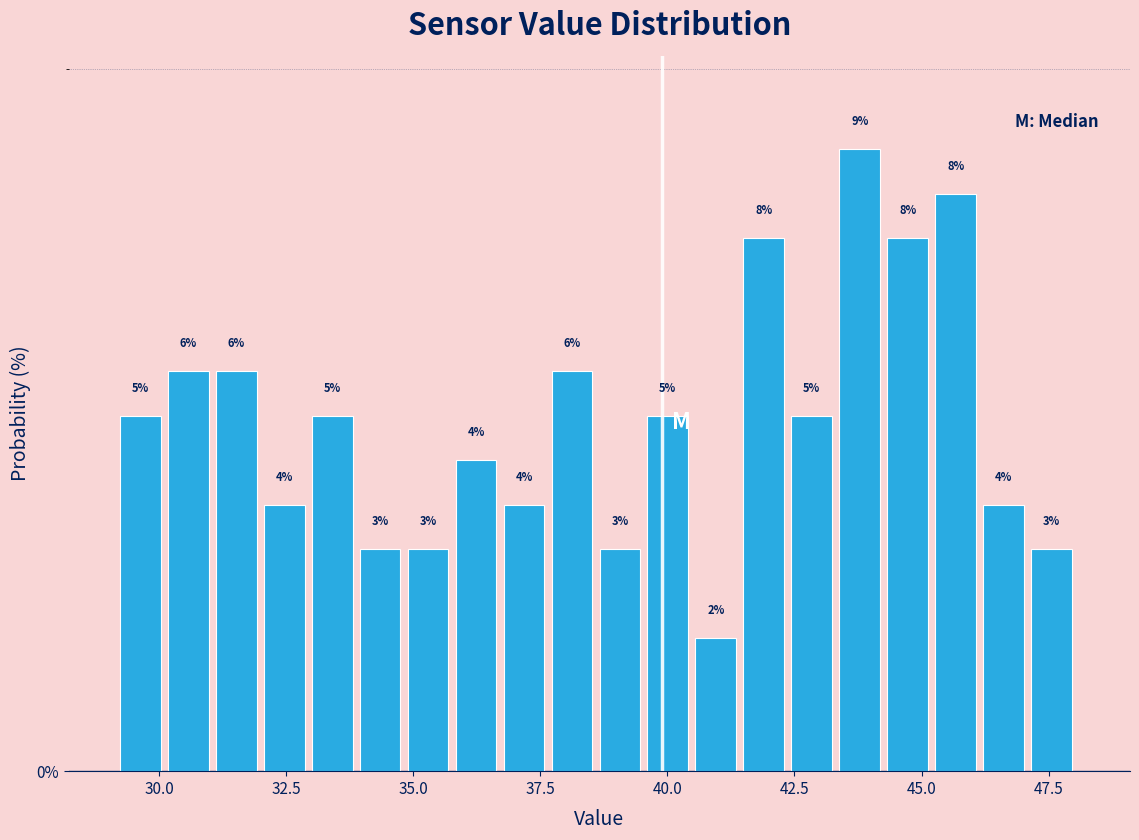

Read against the x-axis, roughly where is the centre of the tallest bar?

44.0